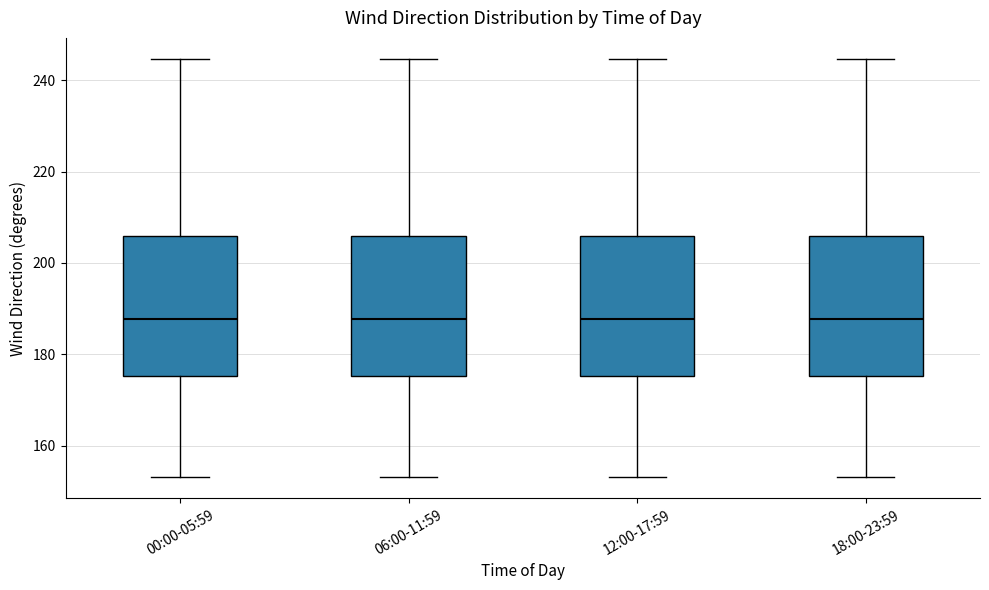

Reading left to right, read every box against the y-axis: the position of its median line, the range the box covers, and the ends of its whiskers. The values are not printed on the chart, so give them approximately, as read against the axis.

00:00-05:59: median 188, box 176 to 206, whiskers 154 to 244
06:00-11:59: median 188, box 176 to 206, whiskers 154 to 244
12:00-17:59: median 188, box 176 to 206, whiskers 154 to 244
18:00-23:59: median 188, box 176 to 206, whiskers 154 to 244